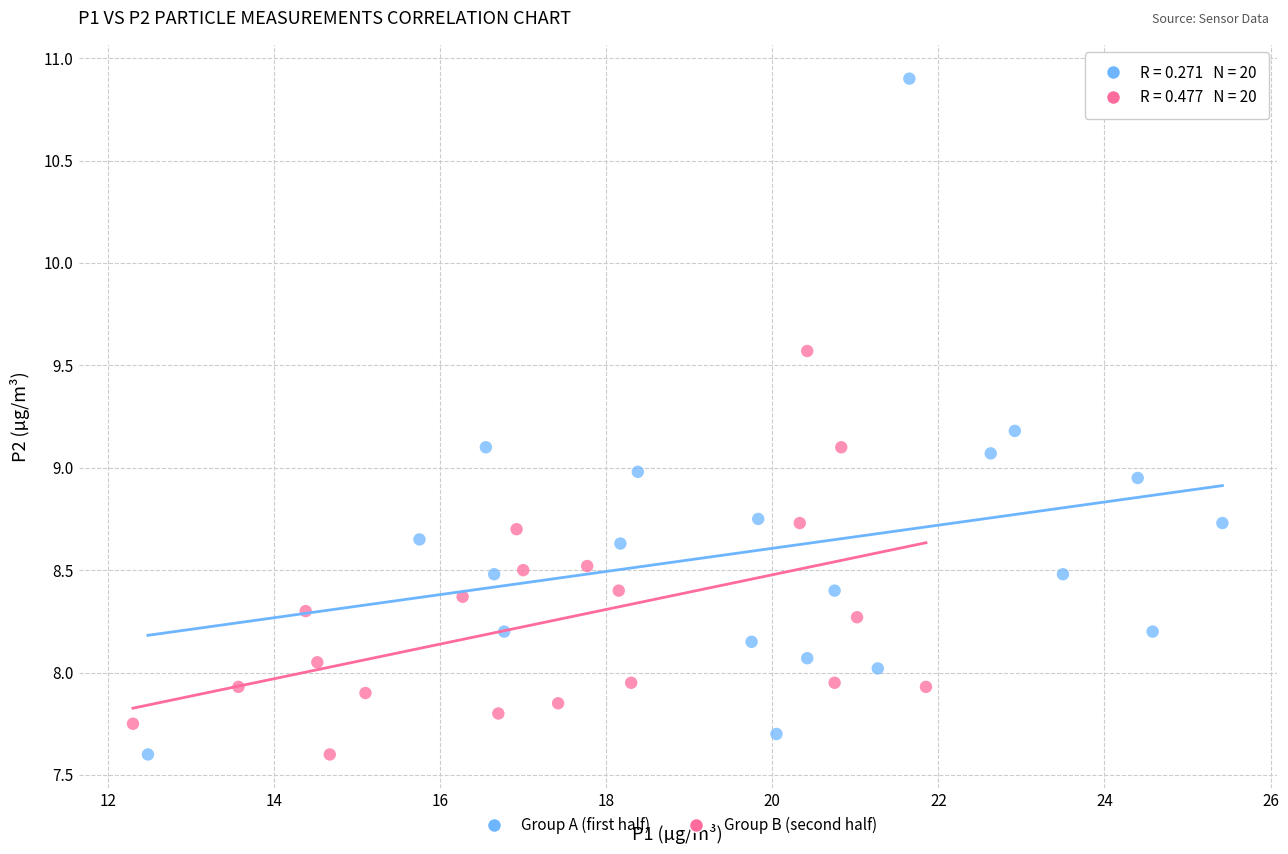

Which series has the largest Y range (max minus min)?

Group A (first half)